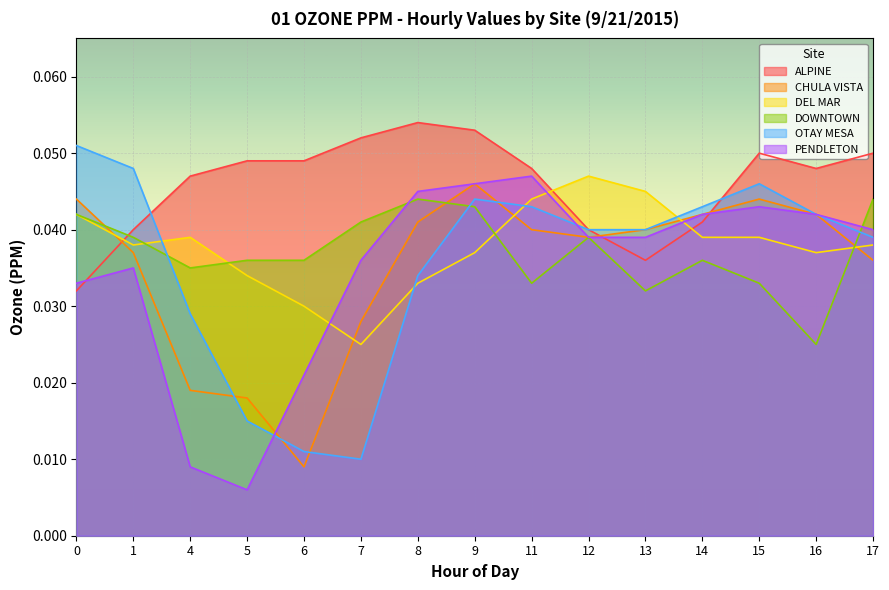

Reading left to right, list all the values displayed in this chart.

ALPINE: 0=0.0	1=0.0	4=0.0	5=0.0	6=0.0	7=0.1	8=0.1	9=0.1	11=0.0	12=0.0	13=0.0	14=0.0	15=0.1	16=0.0	17=0.1
CHULA VISTA: 0=0.0	1=0.0	4=0.0	5=0.0	6=0.0	7=0.0	8=0.0	9=0.0	11=0.0	12=0.0	13=0.0	14=0.0	15=0.0	16=0.0	17=0.0
DEL MAR: 0=0.0	1=0.0	4=0.0	5=0.0	6=0.0	7=0.0	8=0.0	9=0.0	11=0.0	12=0.0	13=0.0	14=0.0	15=0.0	16=0.0	17=0.0
DOWNTOWN: 0=0.0	1=0.0	4=0.0	5=0.0	6=0.0	7=0.0	8=0.0	9=0.0	11=0.0	12=0.0	13=0.0	14=0.0	15=0.0	16=0.0	17=0.0
OTAY MESA: 0=0.1	1=0.0	4=0.0	5=0.0	6=0.0	7=0.0	8=0.0	9=0.0	11=0.0	12=0.0	13=0.0	14=0.0	15=0.0	16=0.0	17=0.0
PENDLETON: 0=0.0	1=0.0	4=0.0	5=0.0	6=0.0	7=0.0	8=0.0	9=0.0	11=0.0	12=0.0	13=0.0	14=0.0	15=0.0	16=0.0	17=0.0